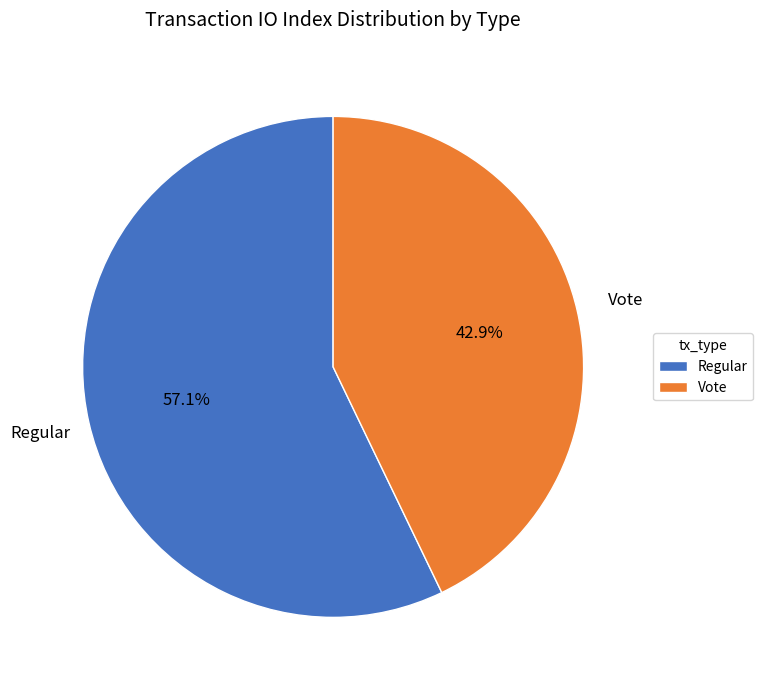

What is the total percentage of Regular and Vote?

100.0%